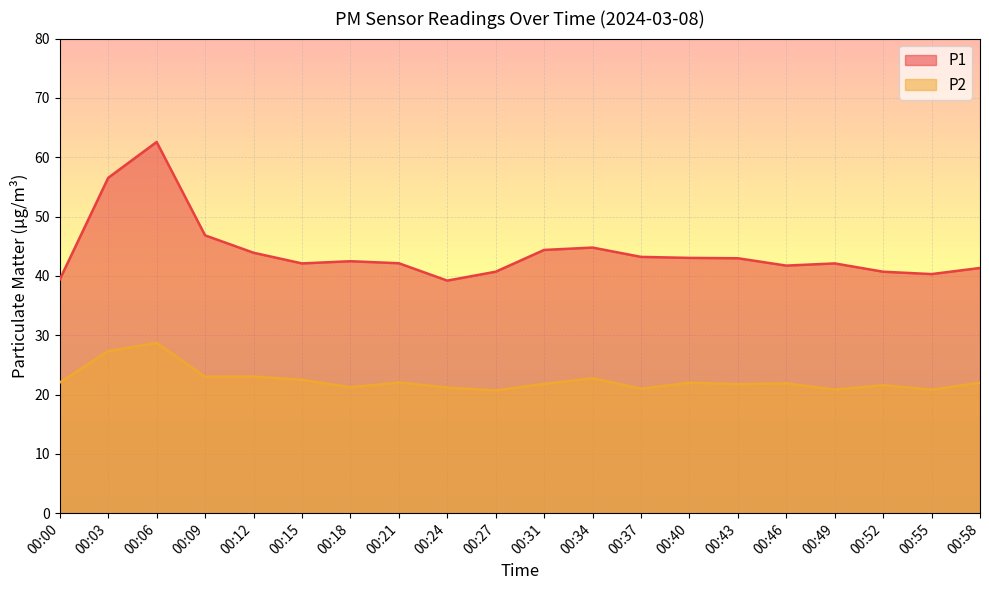

Reading left to right, what are all the values shown in this chart?

P1: 00:00=39.4	00:03=56.5	00:06=62.6	00:09=46.8	00:12=43.9	00:15=42.1	00:18=42.5	00:21=42.1	00:24=39.2	00:27=40.7	00:31=44.4	00:34=44.8	00:37=43.2	00:40=43.0	00:43=43.0	00:46=41.7	00:49=42.1	00:52=40.7	00:55=40.3	00:58=41.3
P2: 00:00=22.0	00:03=27.3	00:06=28.7	00:09=23.0	00:12=23.0	00:15=22.5	00:18=21.2	00:21=22.0	00:24=21.2	00:27=20.7	00:31=21.8	00:34=22.7	00:37=21.0	00:40=22.0	00:43=21.7	00:46=21.9	00:49=20.8	00:52=21.6	00:55=20.8	00:58=22.0